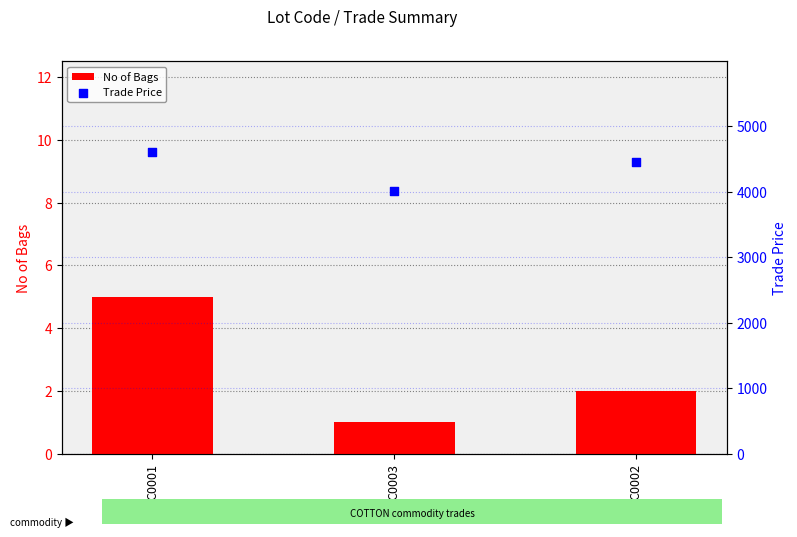

Which series has the largest total across all categories?

Trade Price